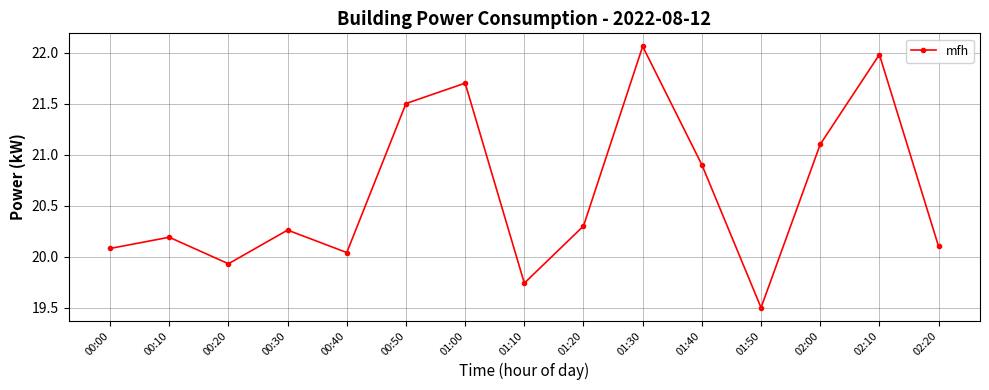

What is the label of the 12th point from the right?

00:30